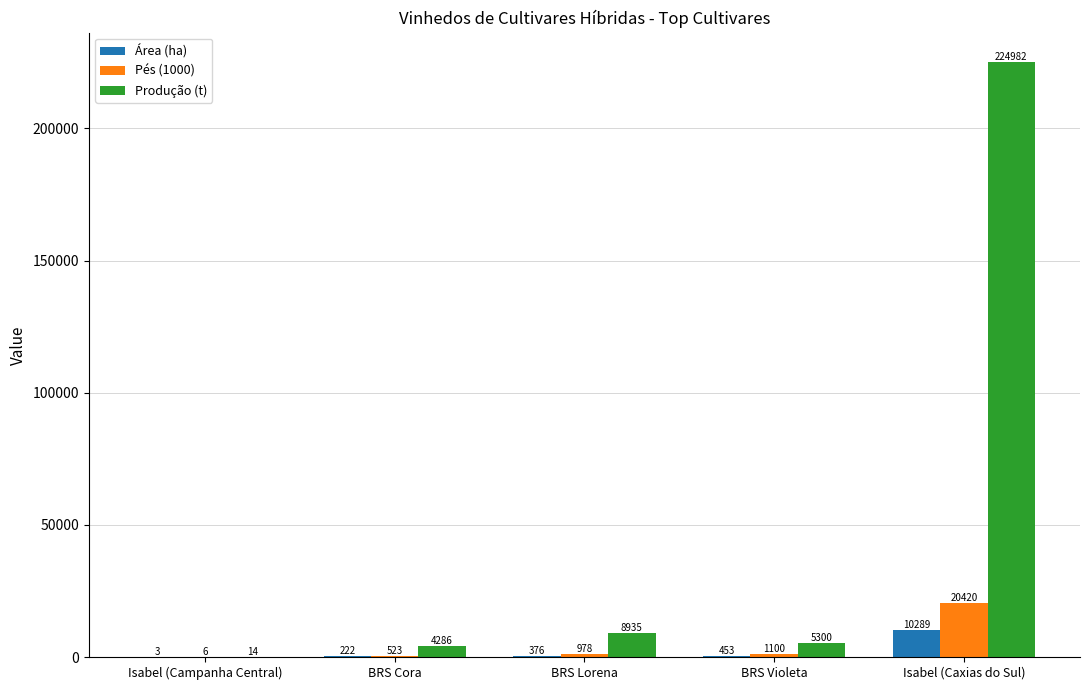

Which series has the largest total across all categories?

Produção (t)